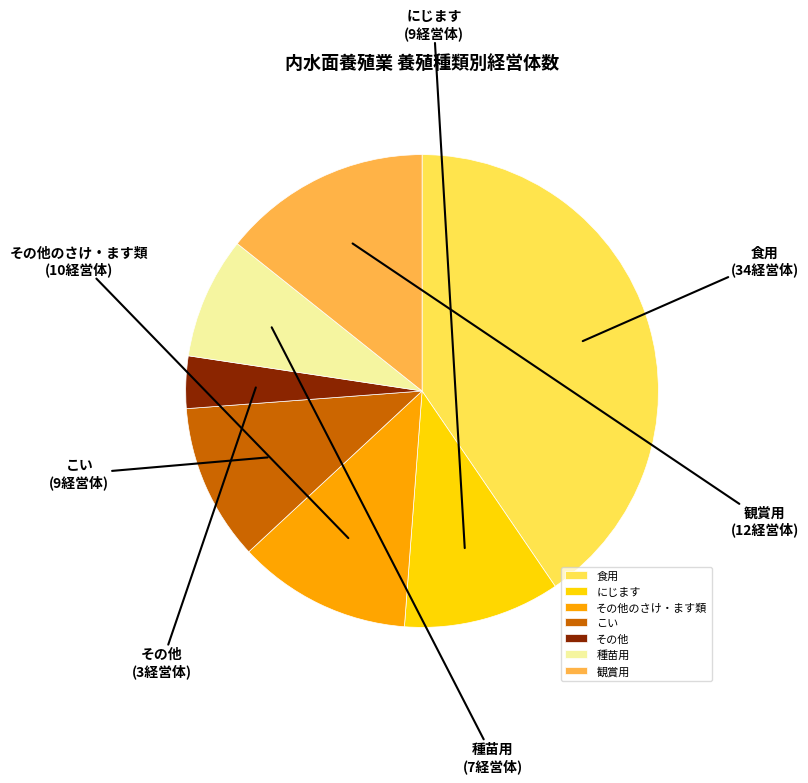

Which category has the biggest portion of the pie?

食用